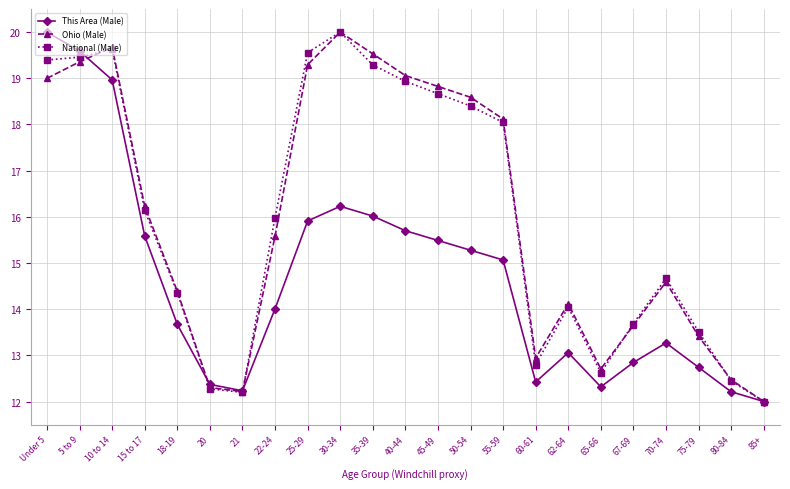

Which category has the lowest value across all series?

85+